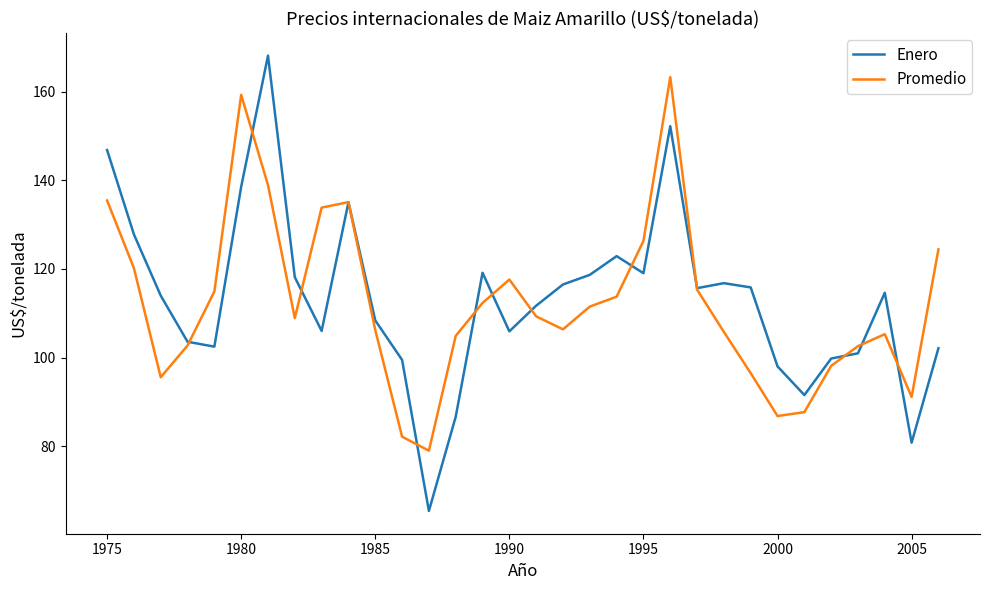

What is the maximum value for Enero?

168.1